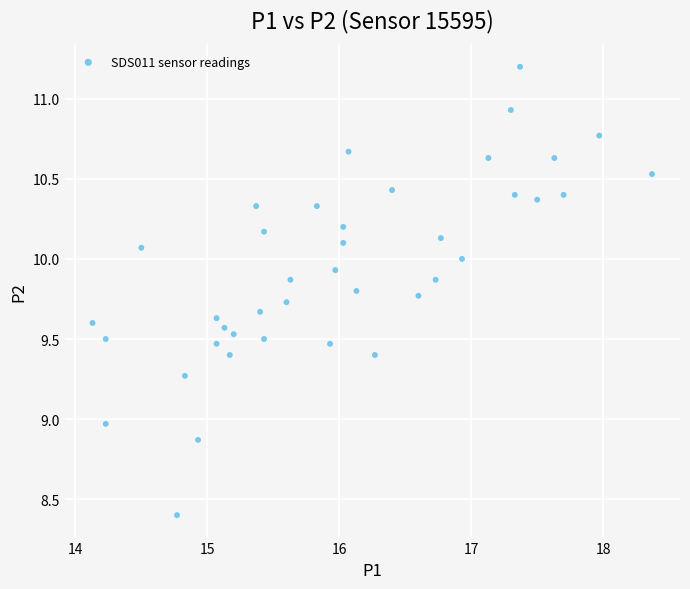

What is the range of X values (max minus min)?

4.2